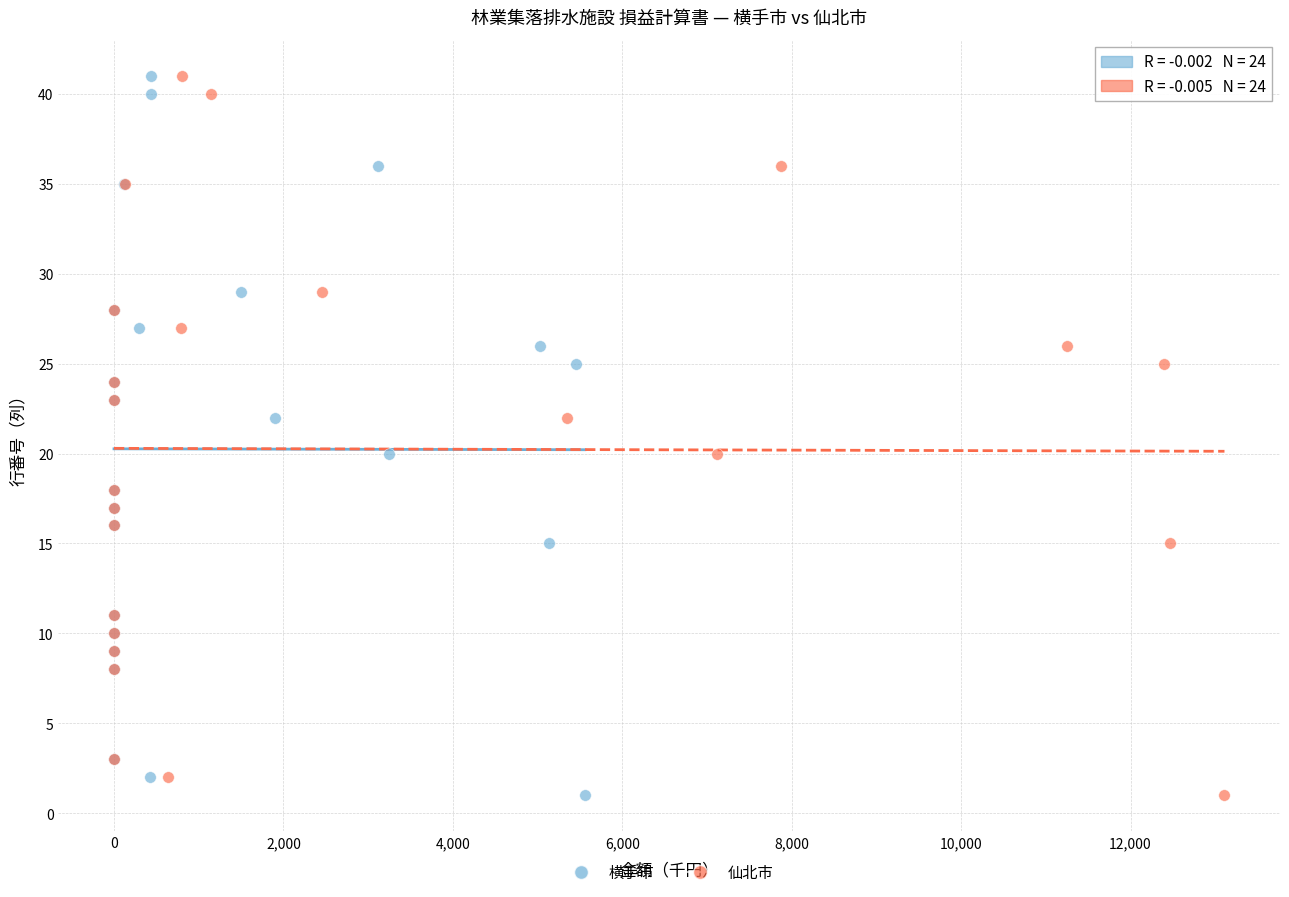

What are all the series names shown in the legend?

横手市, 仙北市